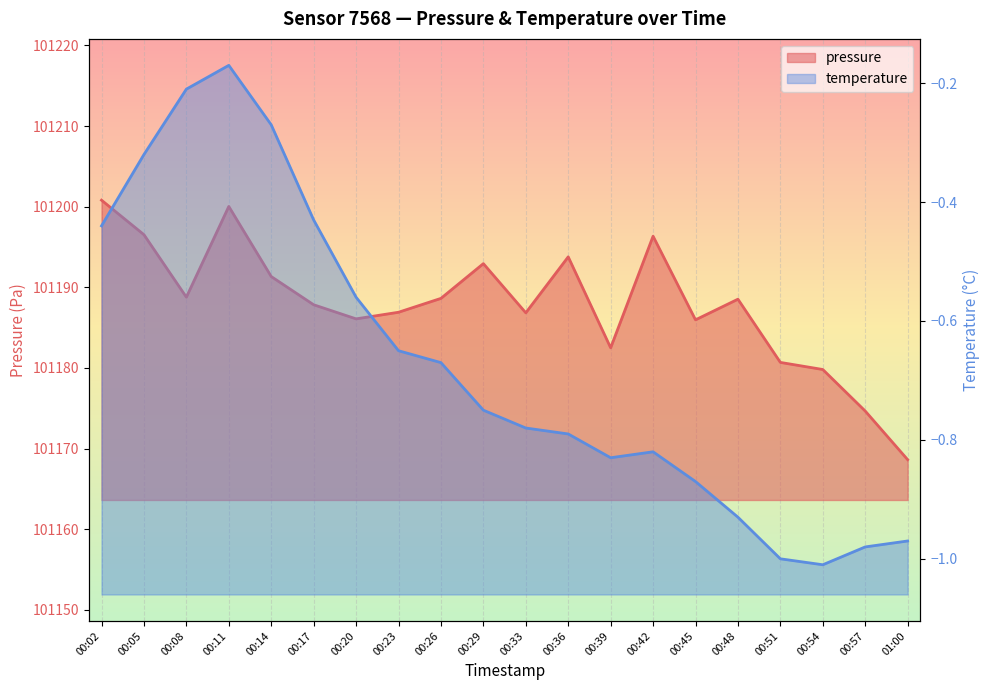

Does the chart display data point markers on the line(s)?

No